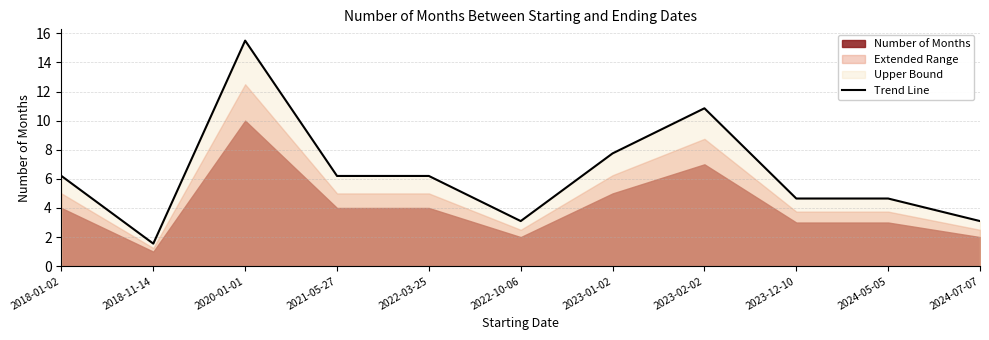

The value at 2018-01-02 is 9.6. True or false?

False